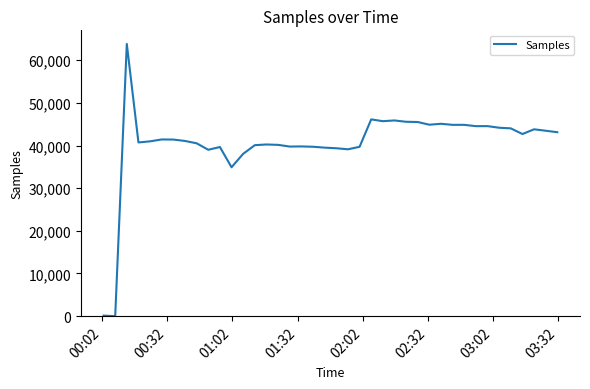

What is the maximum value shown in the chart?

63807